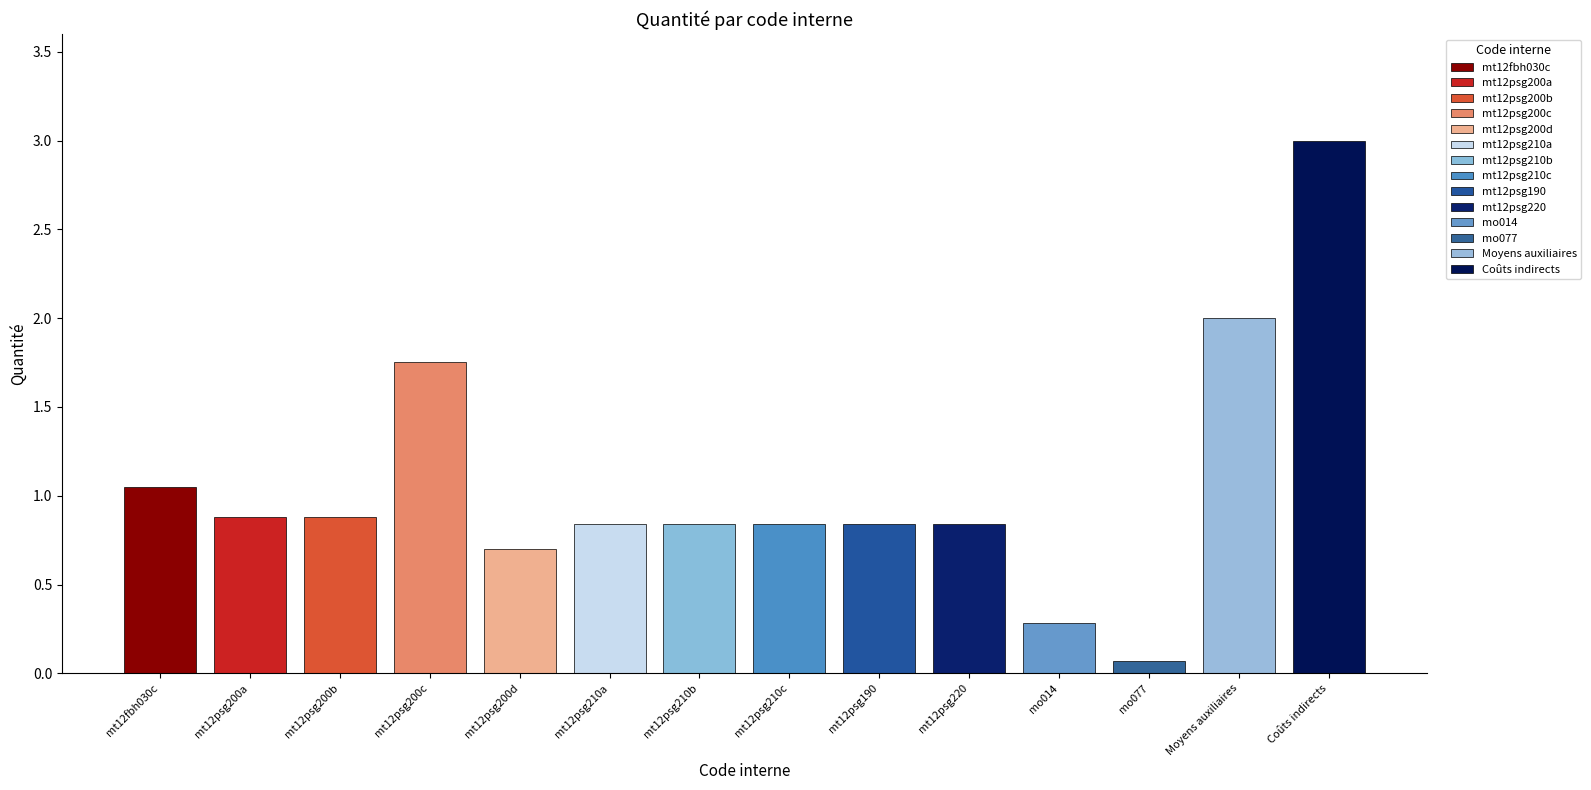

How many categories are shown in the chart?

14